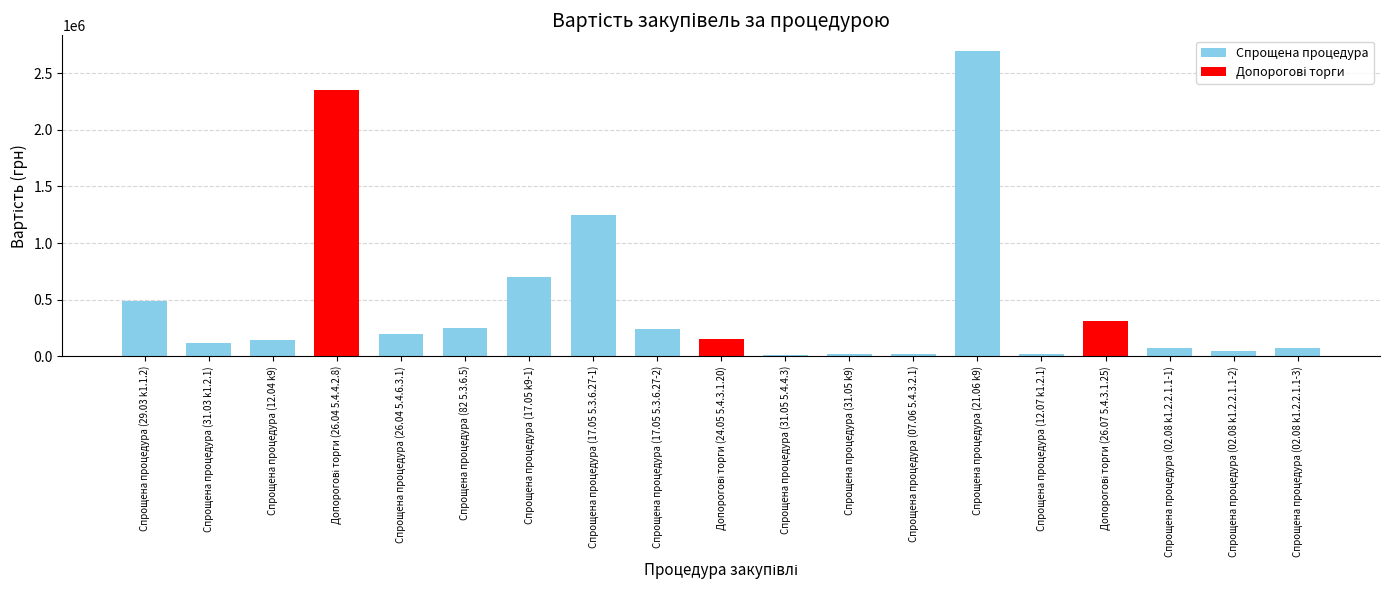

Where does the data first go above 150000?

Спрощена процедура (29.03 k1.1.2)